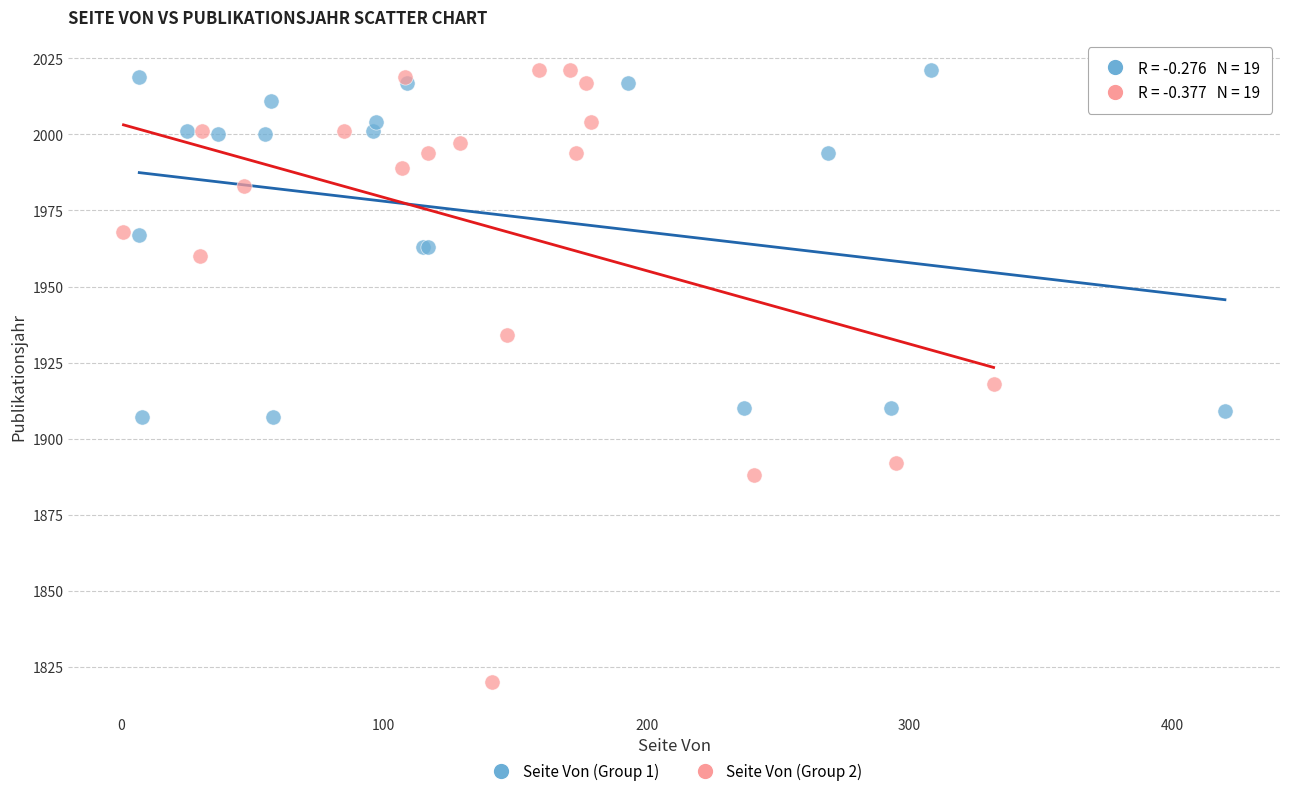

Which series contains the lowest Y value?

Seite Von (Group 2)